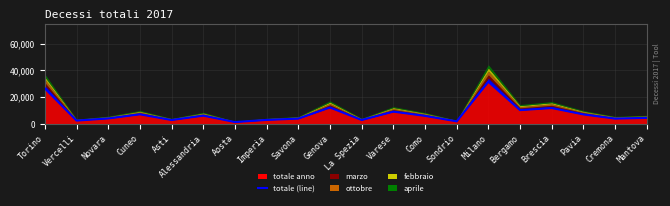

How many data points does each series have?

20